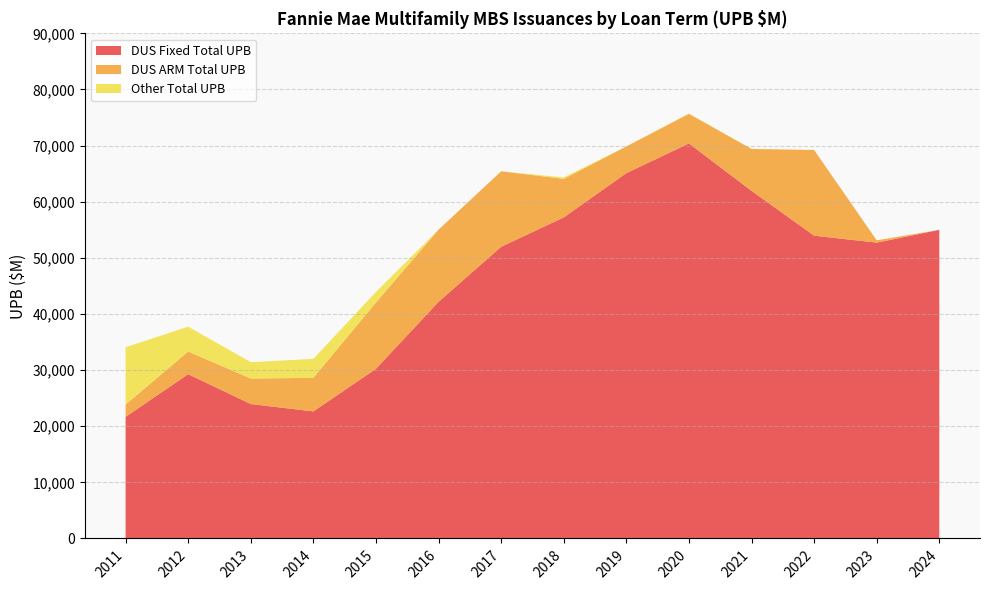

Reading right to left, extract all data points from this chart.

DUS Fixed Total UPB: 2024=54984.6	2023=52710.7	2022=53952.3	2021=61938.4	2020=70389.0	2019=65092.1	2018=57206.3	2017=51975.3	2016=42167.8	2015=30236.4	2014=22638.1	2013=23951.1	2012=29275.4	2011=21666.4
DUS ARM Total UPB: 2024=0.0	2023=413.2	2022=15262.0	2021=7465.3	2020=5268.4	2019=4750.6	2018=6870.1	2017=13443.5	2016=12852.6	2015=11809.5	2014=5981.7	2013=4546.6	2012=4032.7	2011=2198.8
Other Total UPB: 2024=0.0	2023=0.0	2022=0.0	2021=16.6	2020=57.8	2019=19.0	2018=250.4	2017=0.0	2016=0.0	2015=1877.0	2014=3377.5	2013=2905.5	2012=4429.8	2011=10201.2